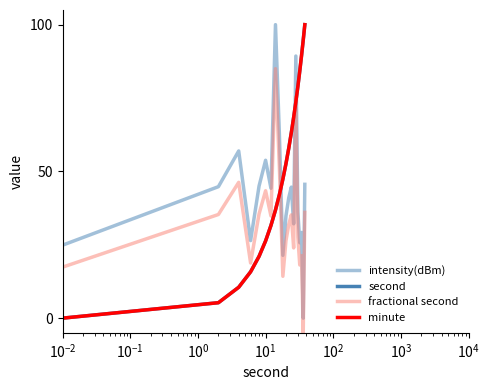

Is this an area chart (filled region under the line)?

No